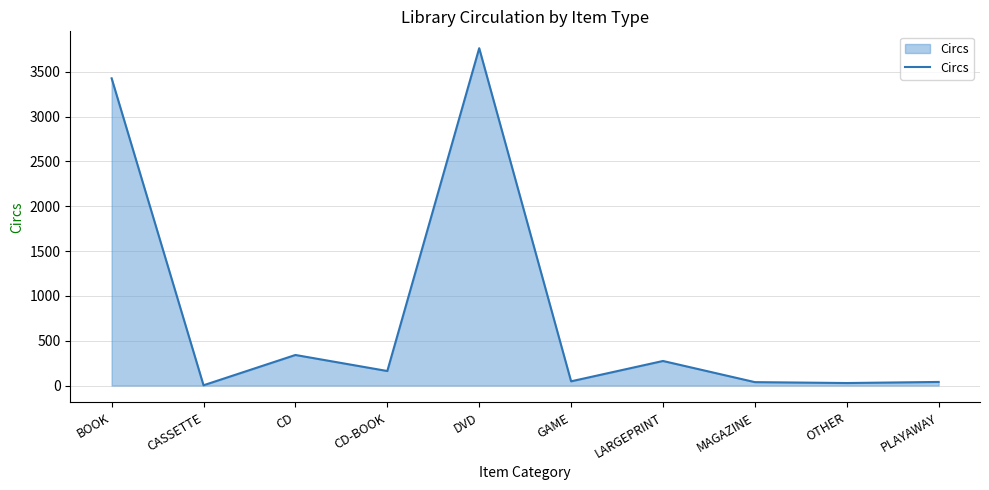

At which category does the chart reach its peak across all series?

DVD